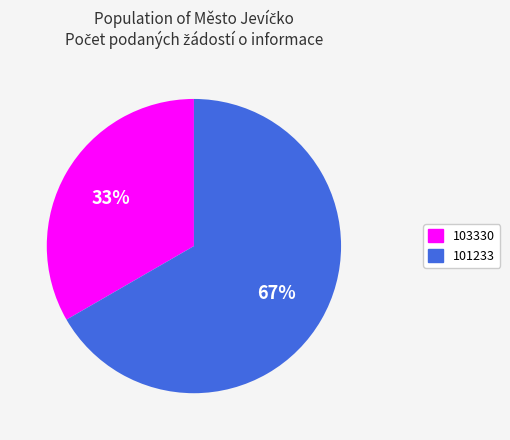

What percentage is the 103330 slice, to the nearest percent?

33%